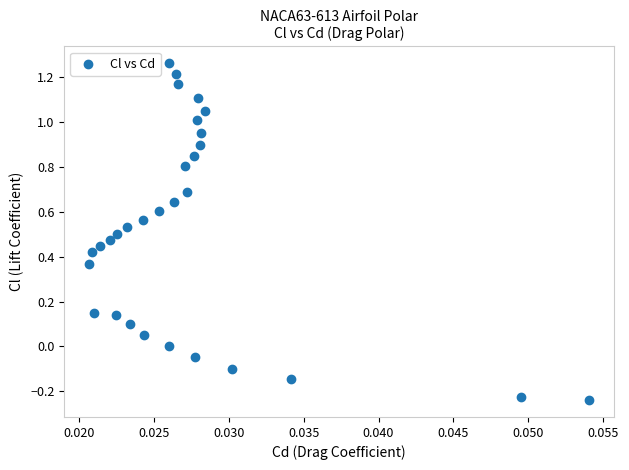

What is the range of Y values (max minus min)?

1.5